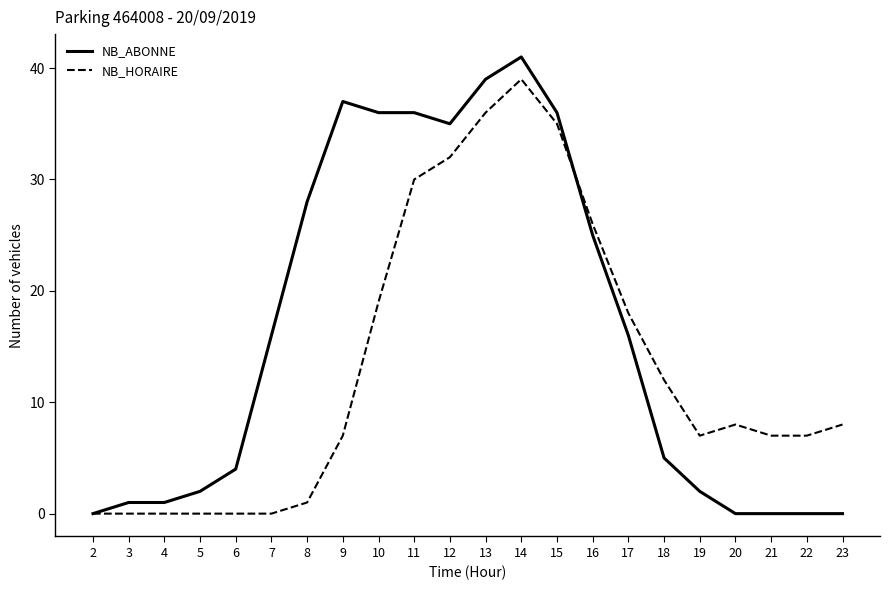

Which series has the largest range (max minus min)?

NB_ABONNE